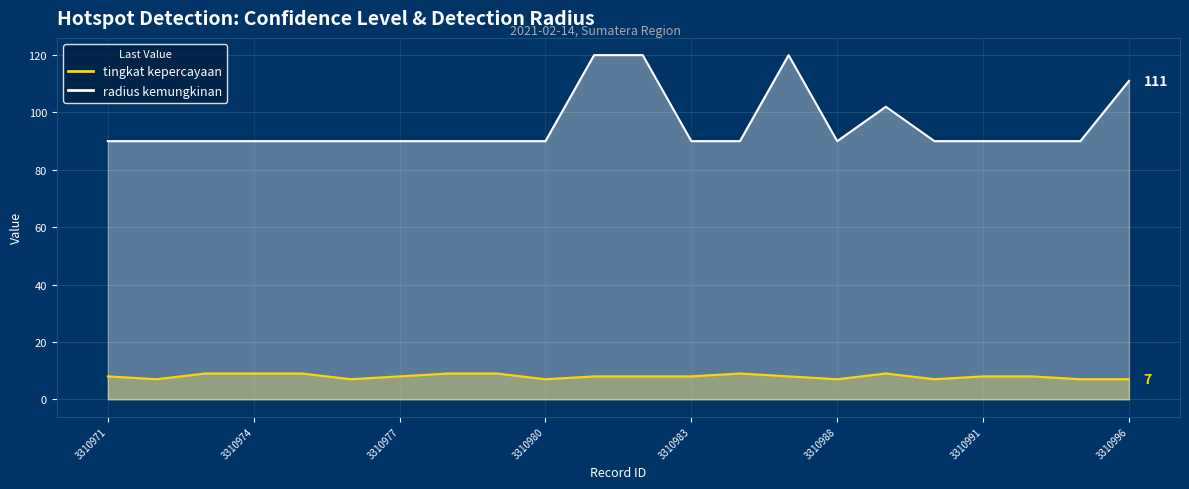

How many tingkat kepercayaan values are between 7 and 9?

22